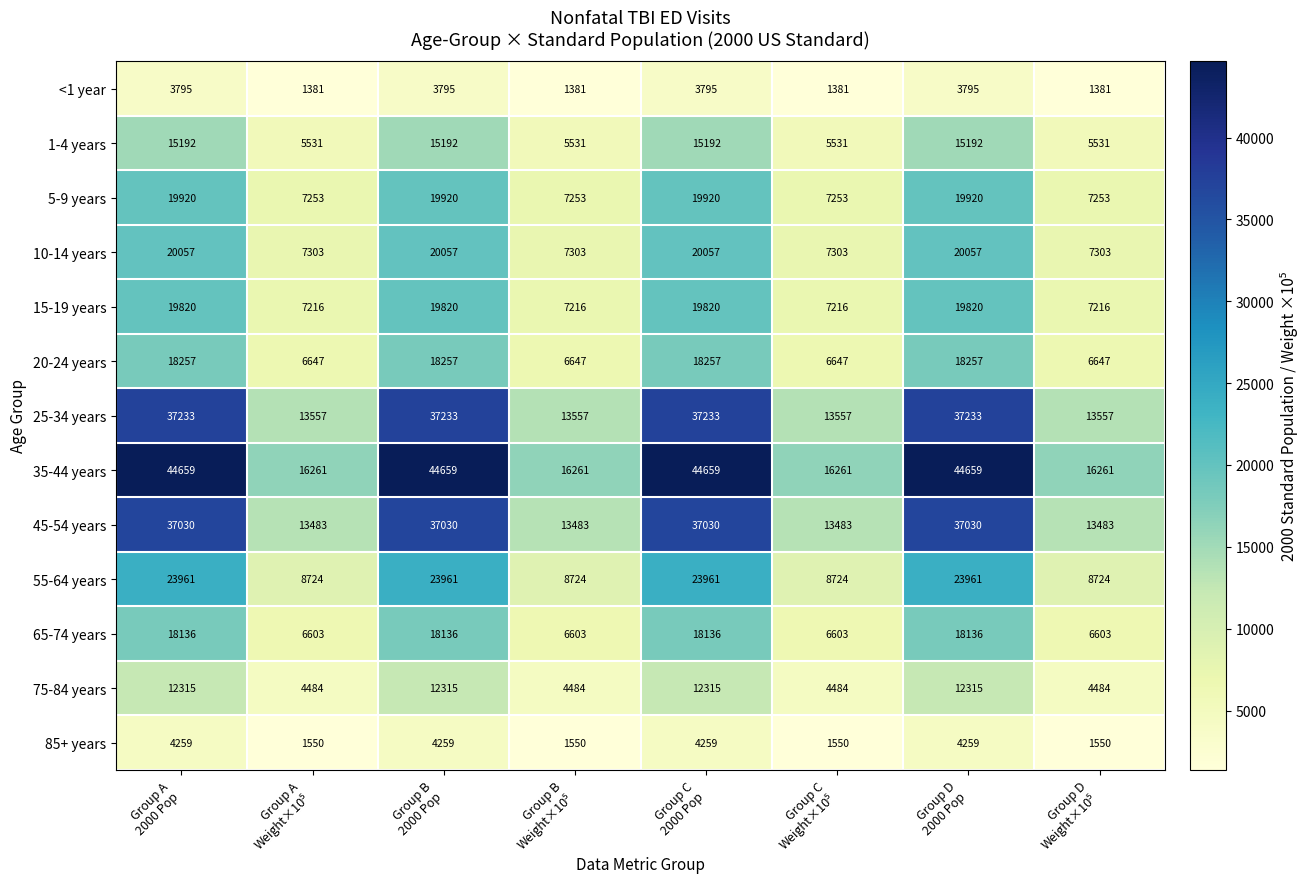

Which series has the largest range (max minus min)?

35-44 years